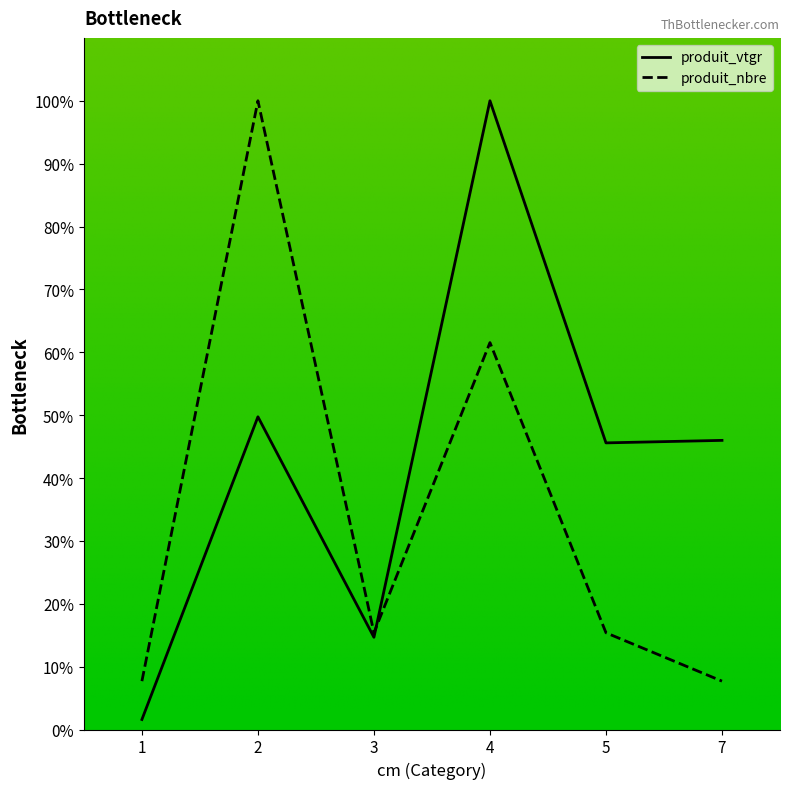

The value of produit_nbre at 2 is 0.5. True or false?

False